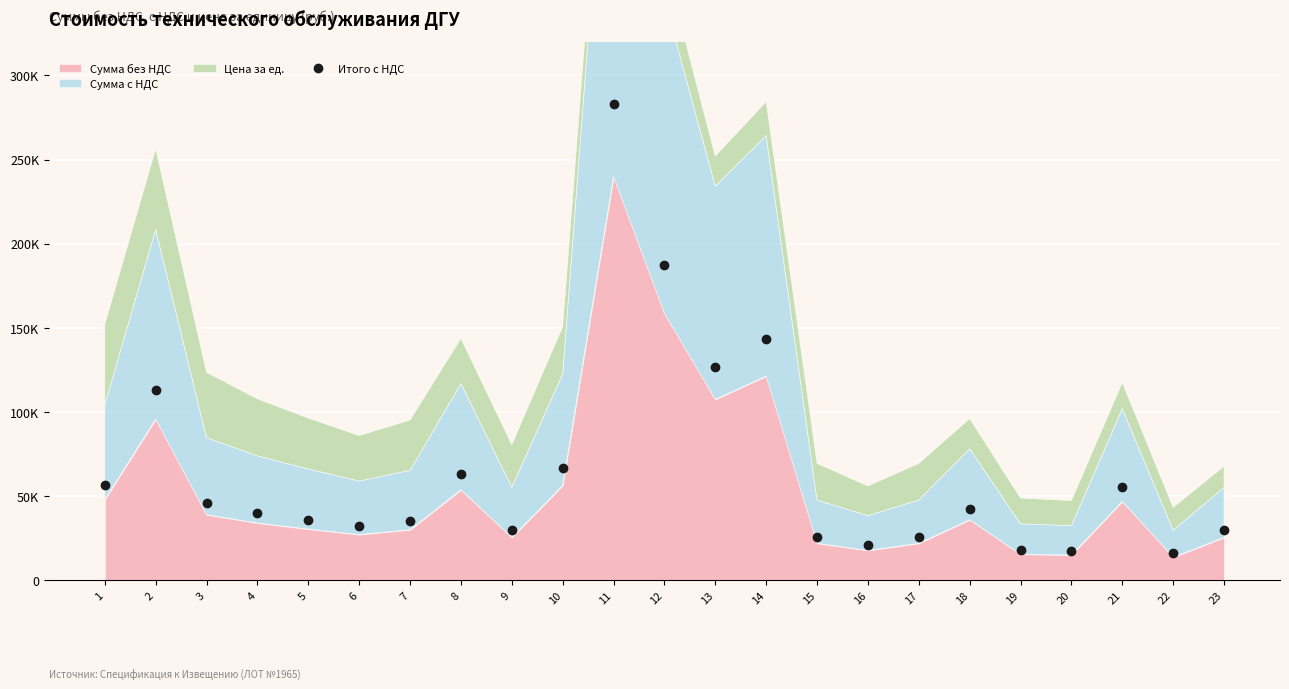

What is the sum of all values?

1508037.6